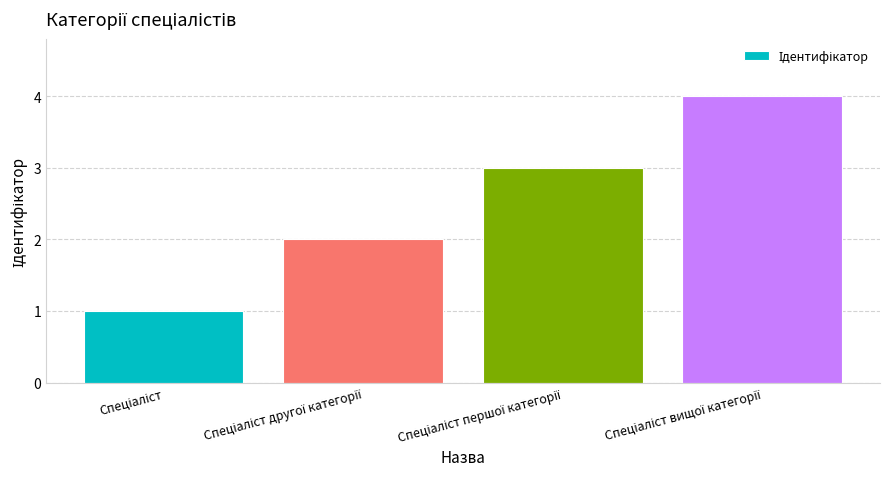

What is the difference between the maximum and minimum values?

3